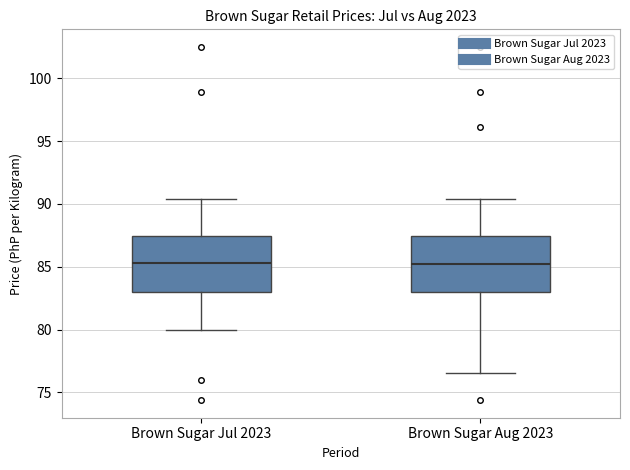

Reading left to right, read every box against the y-axis: the position of its median line, the range the box covers, and the ends of its whiskers. The values are not printed on the chart, so give them approximately, as read against the axis.

Brown Sugar Jul 2023: median 85.5, box 83.0 to 87.5, whiskers 80.0 to 90.5
Brown Sugar Aug 2023: median 85.0, box 83.0 to 87.5, whiskers 76.5 to 90.5